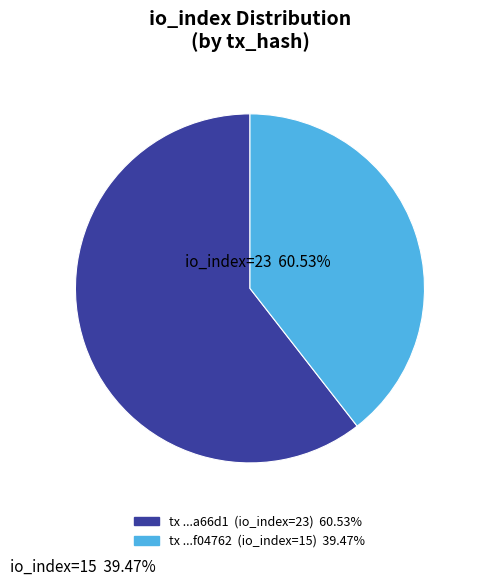

Does any single category account for the majority?

Yes